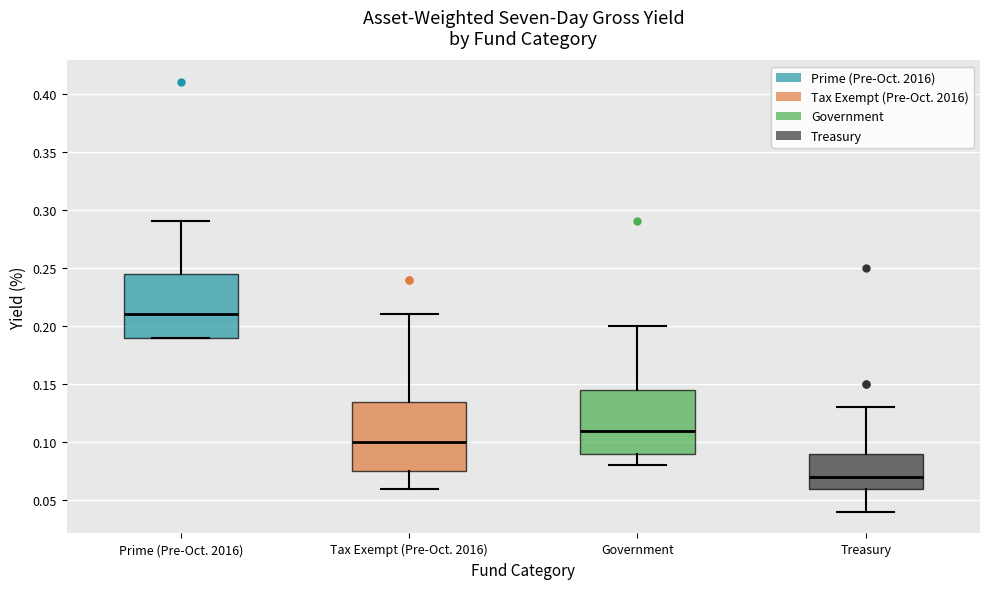

Reading left to right, read every box against the y-axis: the position of its median line, the range the box covers, and the ends of its whiskers. The values are not printed on the chart, so give them approximately, as read against the axis.

Prime (Pre-Oct. 2016): median 0.210, box 0.190 to 0.245, whiskers 0.190 to 0.290
Tax Exempt (Pre-Oct. 2016): median 0.100, box 0.075 to 0.135, whiskers 0.060 to 0.210
Government: median 0.110, box 0.090 to 0.145, whiskers 0.080 to 0.200
Treasury: median 0.070, box 0.060 to 0.090, whiskers 0.040 to 0.130